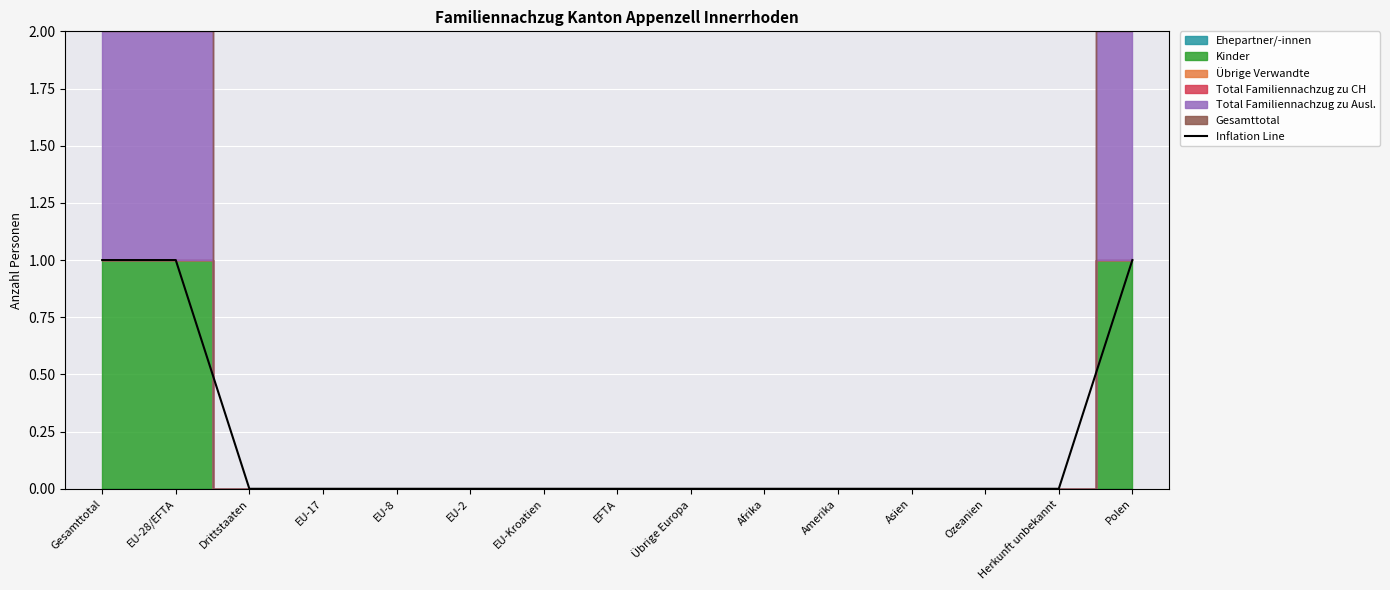

List the labels in order of value, largest first.

Gesamttotal, EU-28/EFTA, Polen, Drittstaaten, EU-17, EU-8, EU-2, EU-Kroatien, EFTA, Übrige Europa, Afrika, Amerika, Asien, Ozeanien, Herkunft unbekannt